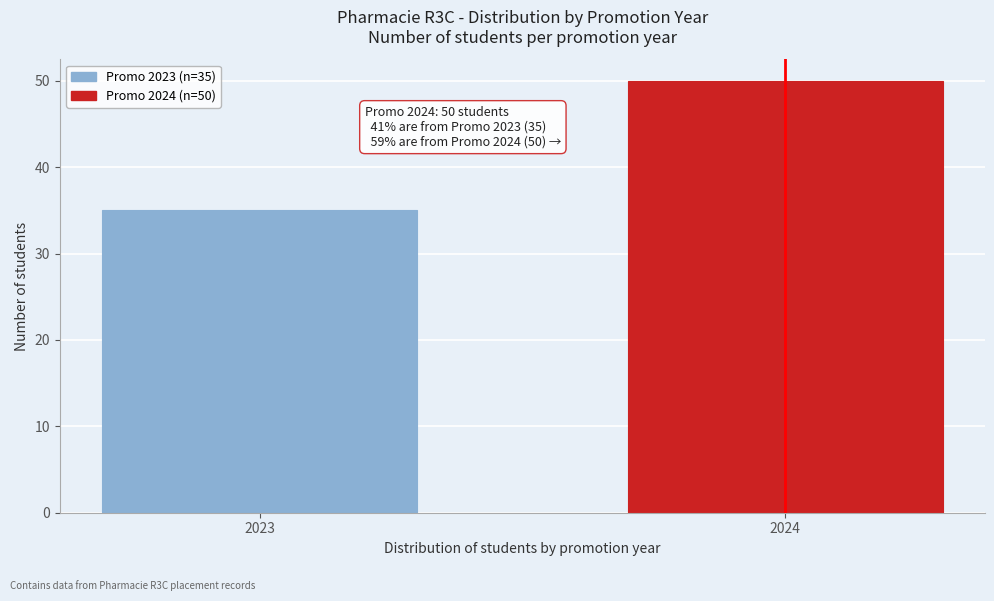

Reading left to right, extract all data points from this chart.

35	50